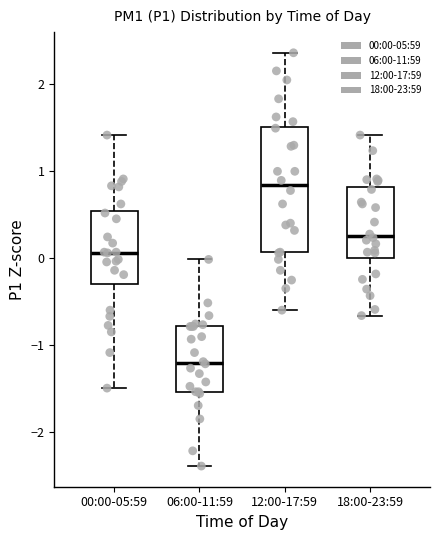

Which box has the lowest median line?

06:00-11:59